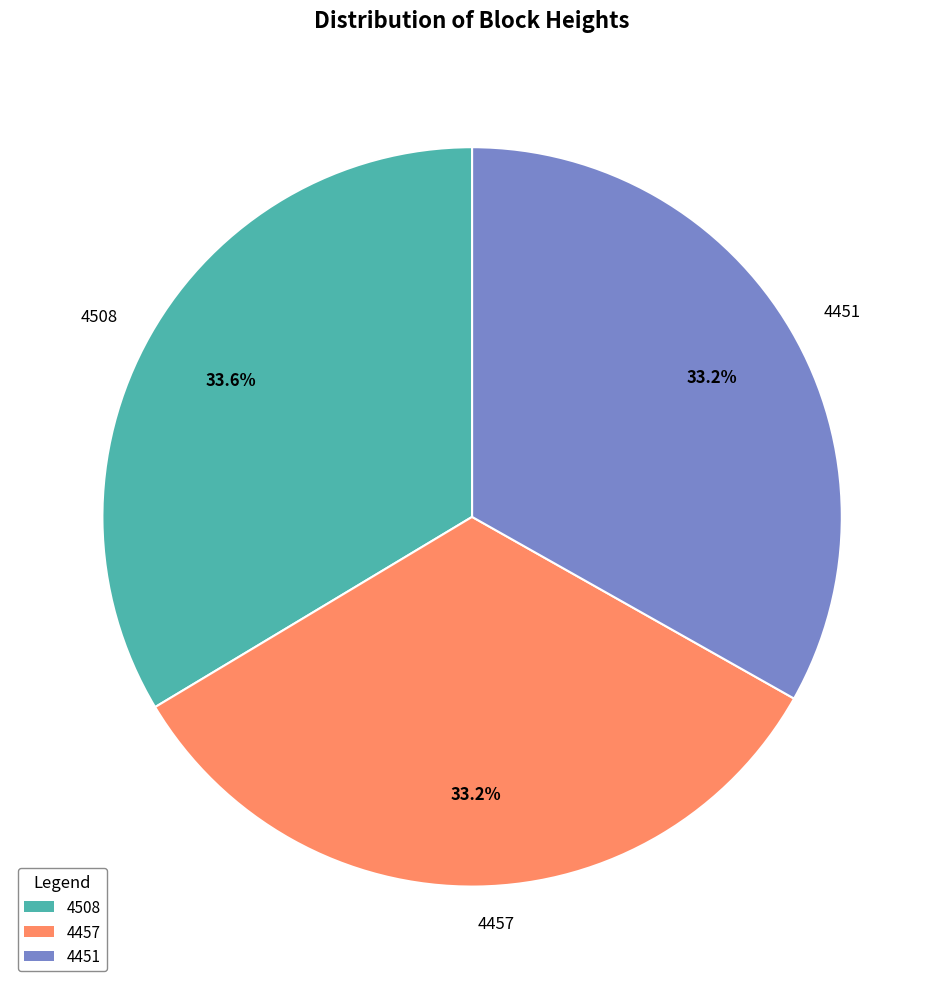

Combined, do 4457 and 4451 account for over 50%?

Yes